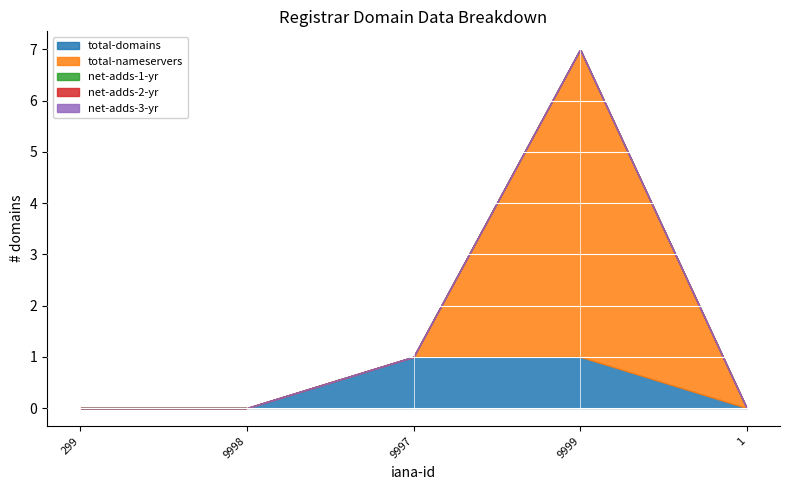

What is the sum of all total-domains values?

2